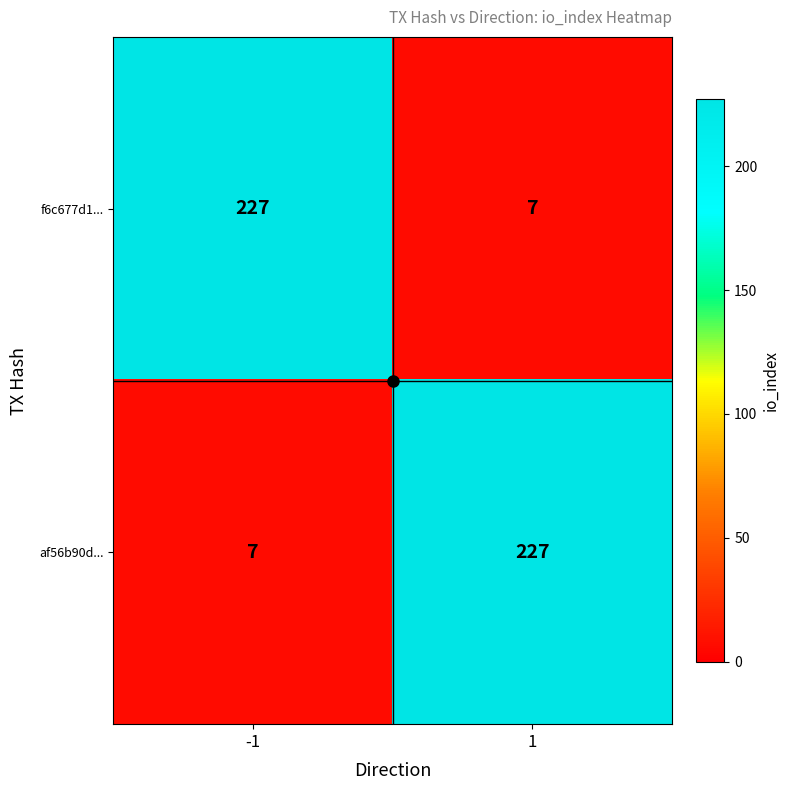

What is the total value across all series at -1?

234